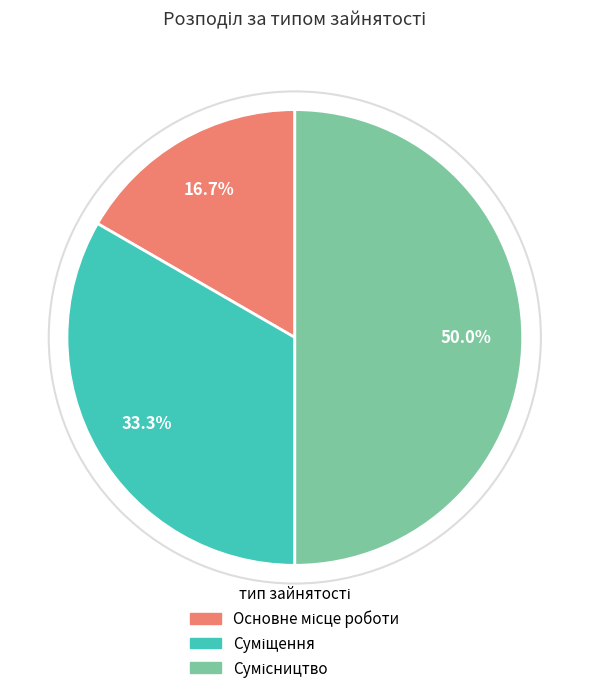

To the nearest percent, what portion does Сумісництво represent?

50%